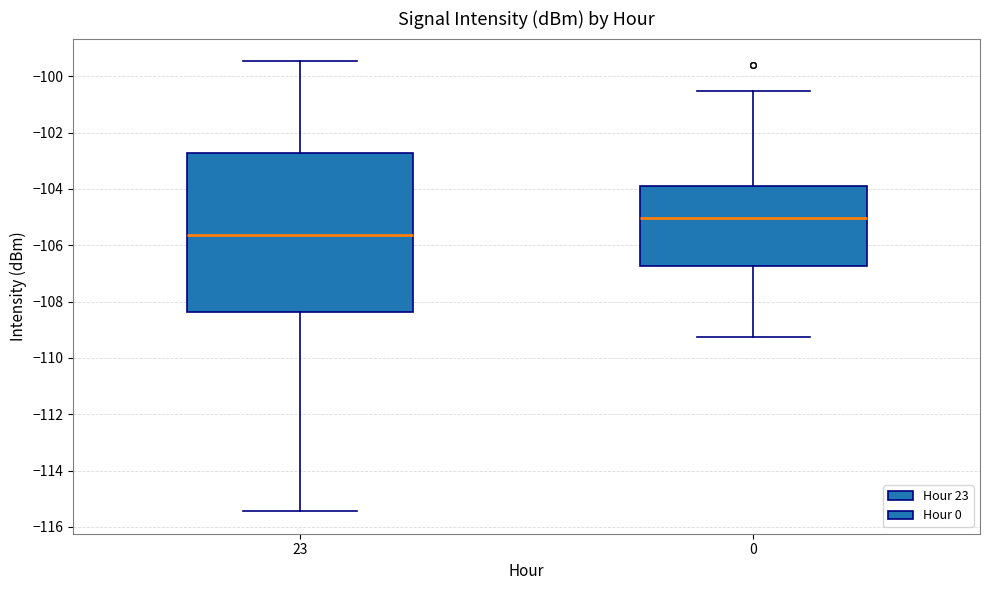

Which box's median line is the lowest?

23